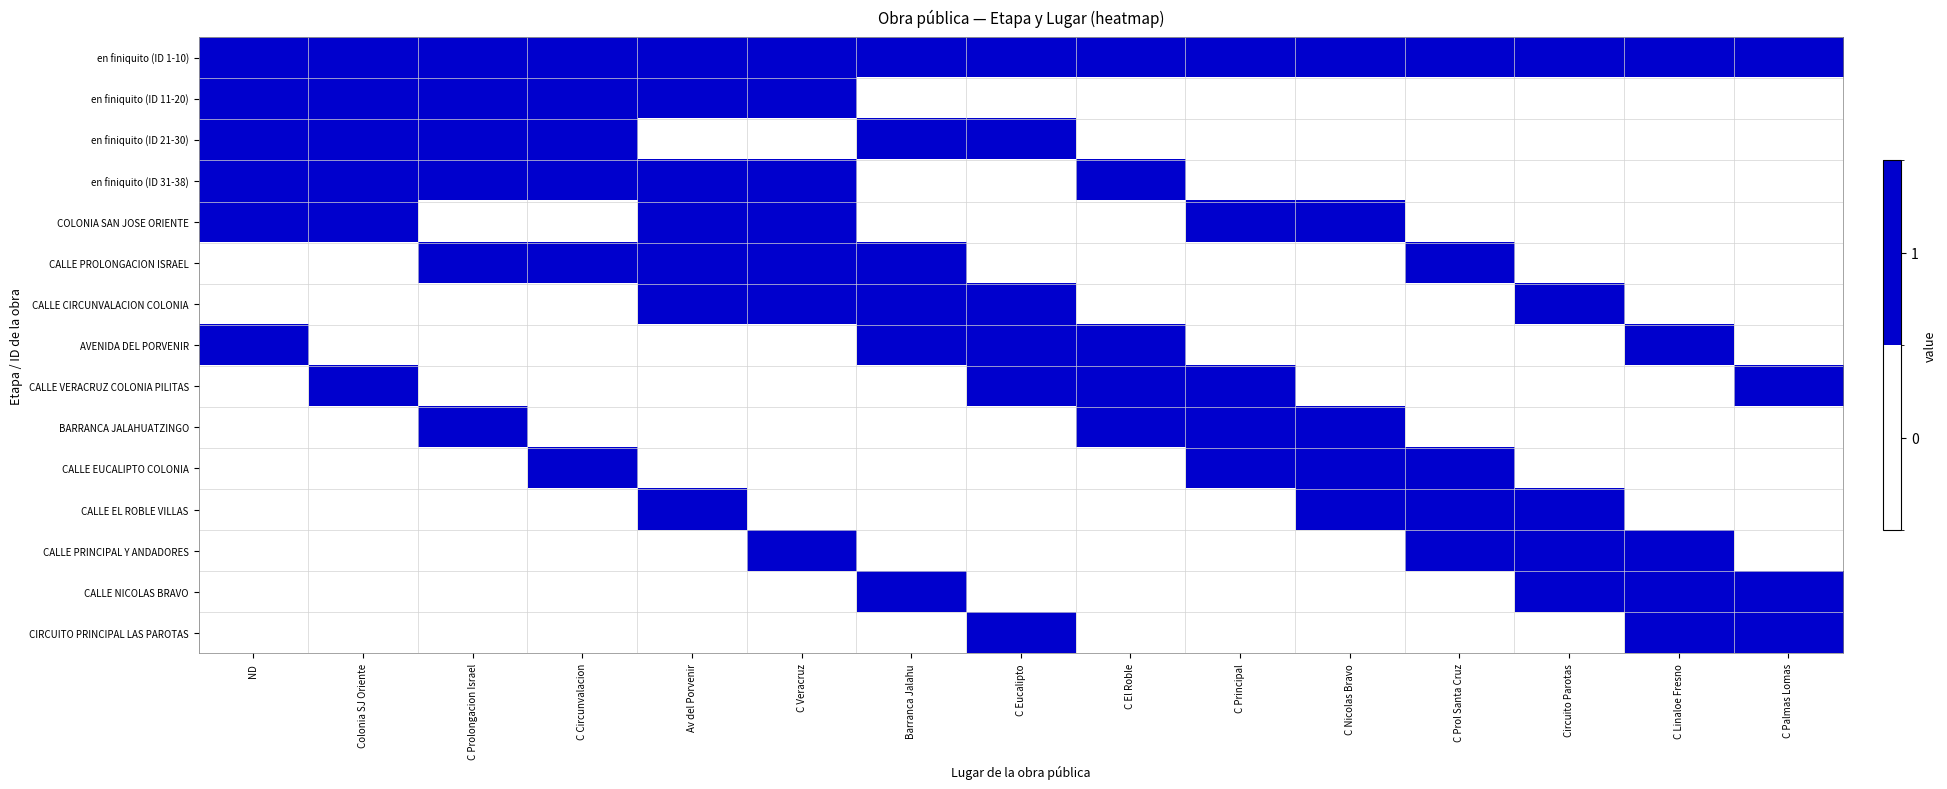

List the series in order of their peak value, highest first.

en finiquito (ID 1-10), en finiquito (ID 11-20), en finiquito (ID 21-30), en finiquito (ID 31-38), COLONIA SAN JOSE ORIENTE, CALLE PROLONGACION ISRAEL, CALLE CIRCUNVALACION COLONIA, AVENIDA DEL PORVENIR, CALLE VERACRUZ COLONIA PILITAS, BARRANCA JALAHUATZINGO, CALLE EUCALIPTO COLONIA, CALLE EL ROBLE VILLAS, CALLE PRINCIPAL Y ANDADORES, CALLE NICOLAS BRAVO, CIRCUITO PRINCIPAL LAS PAROTAS